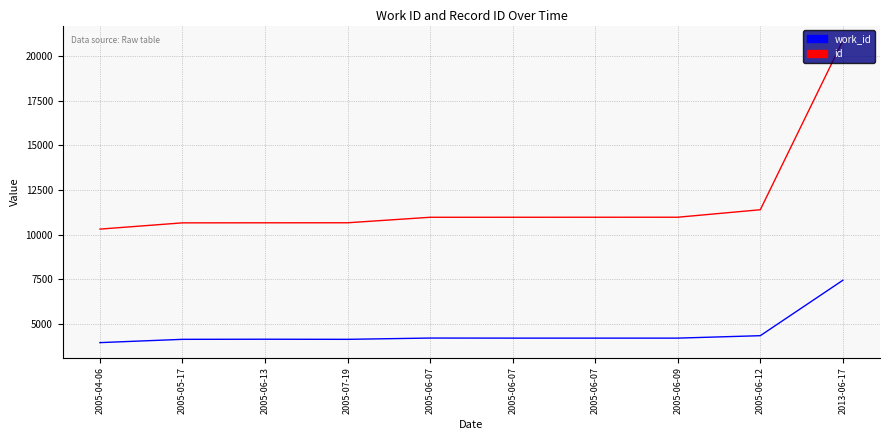

What are all the series names shown in the legend?

work_id, id